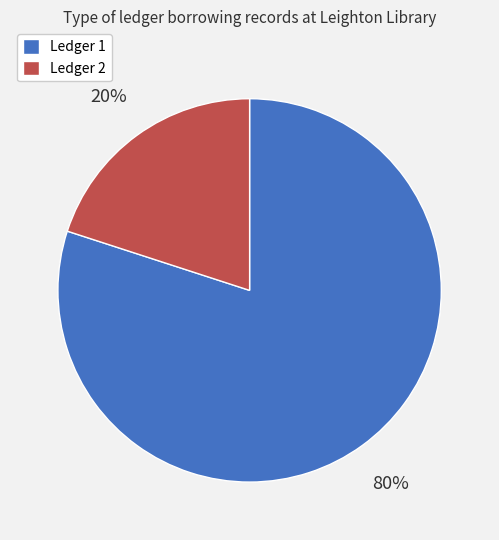

To the nearest percent, what is the average slice percentage?

50%